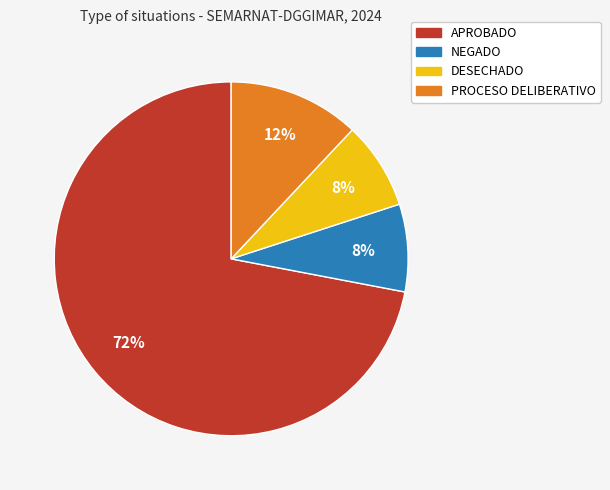

To the nearest percent, what portion does APROBADO represent?

72%